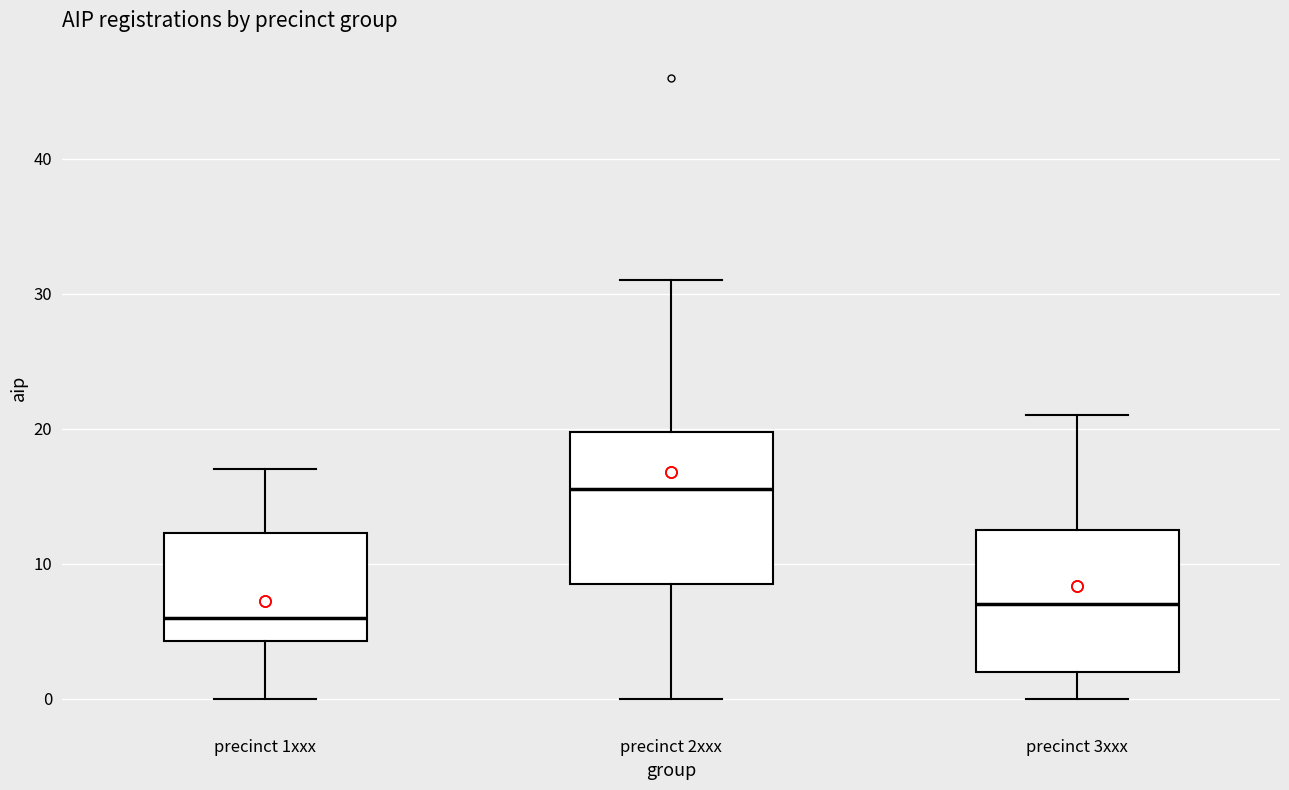

Reading left to right, transcribe this box plot: for each box, give where its median line is, the range the box spans, and where its two whiskers end, as read against the y-axis. The values are not printed on the chart, so give them approximately, as read against the axis.

precinct 1xxx: median 6, box 4 to 12, whiskers 0 to 17
precinct 2xxx: median 16, box 9 to 20, whiskers 0 to 31
precinct 3xxx: median 7, box 2 to 13, whiskers 0 to 21